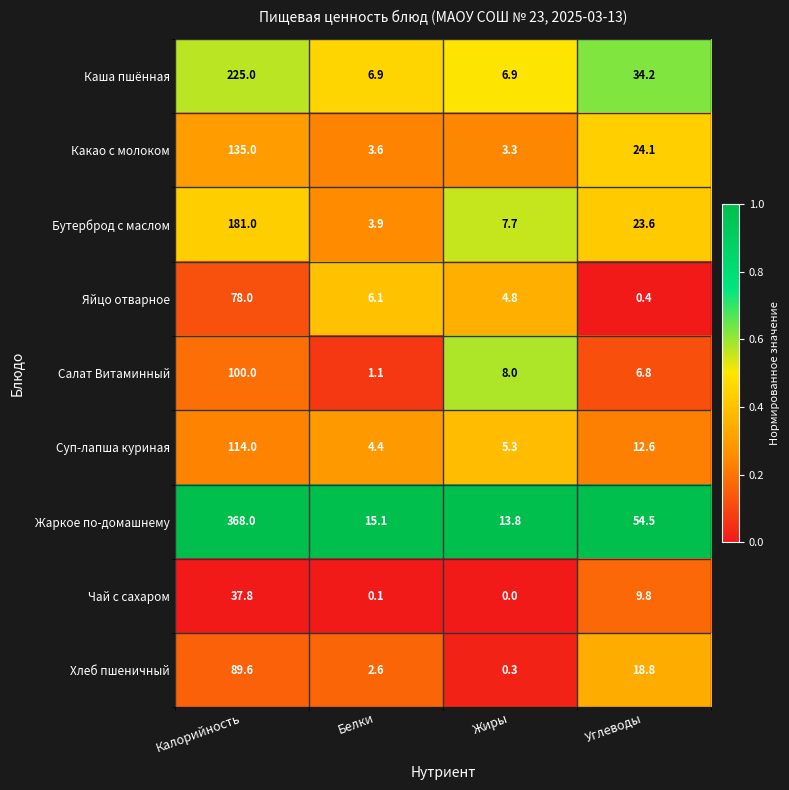

How many data points does each series have?

4